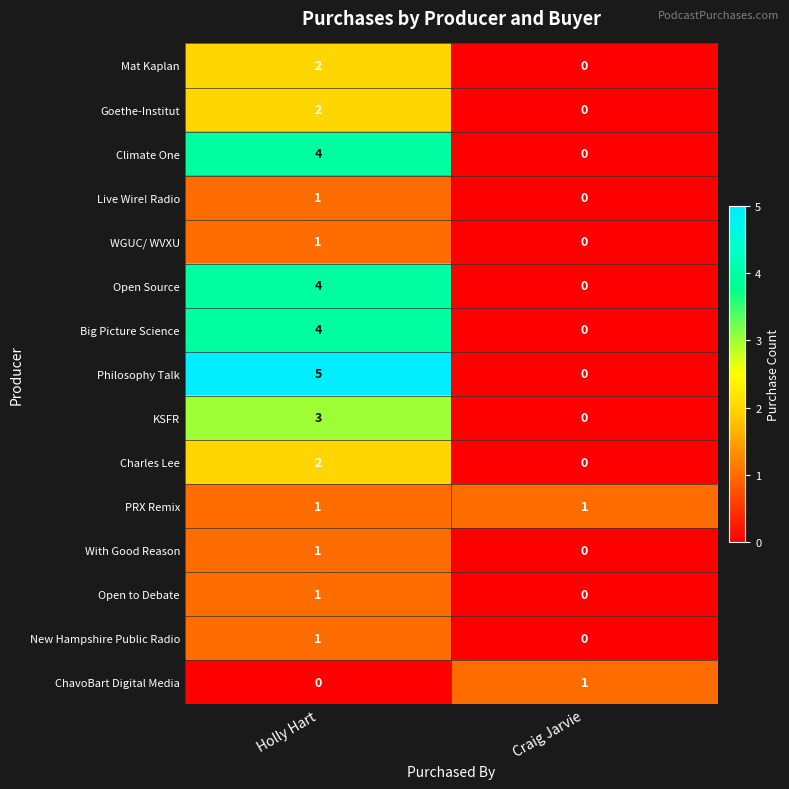

Rank the categories by Open Source value from highest to lowest.

Holly Hart, Craig Jarvie